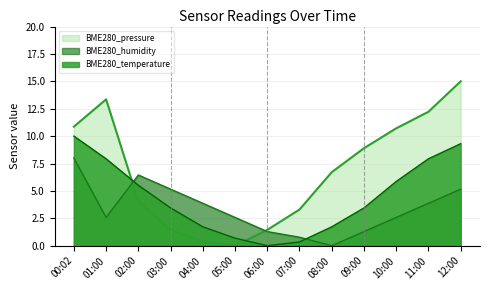

Reading right to left, list all the values displayed in this chart.

BME280_temperature: 9.3	7.9	5.9	3.4	1.7	0.3	0.0	0.7	1.7	3.4	5.5	7.9	10.0
BME280_humidity: 5.2	3.9	2.6	1.3	0.0	0.8	1.3	2.6	3.9	5.2	6.5	2.6	8.0
BME280_pressure: 15.0	12.2	10.7	8.9	6.7	3.3	1.4	0.0	0.4	1.4	4.1	13.4	10.9